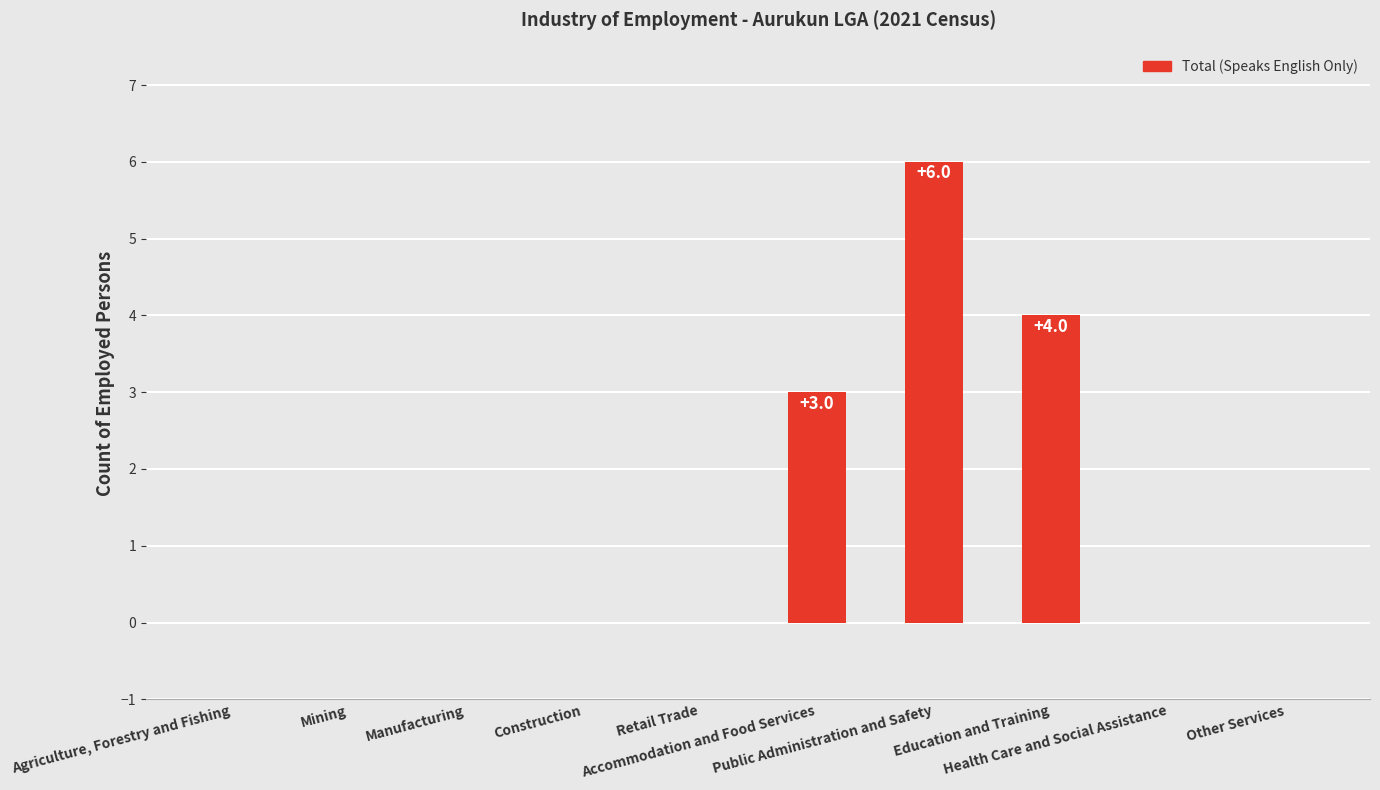

Is it true that the value at Accommodation and Food Services is 2?

False